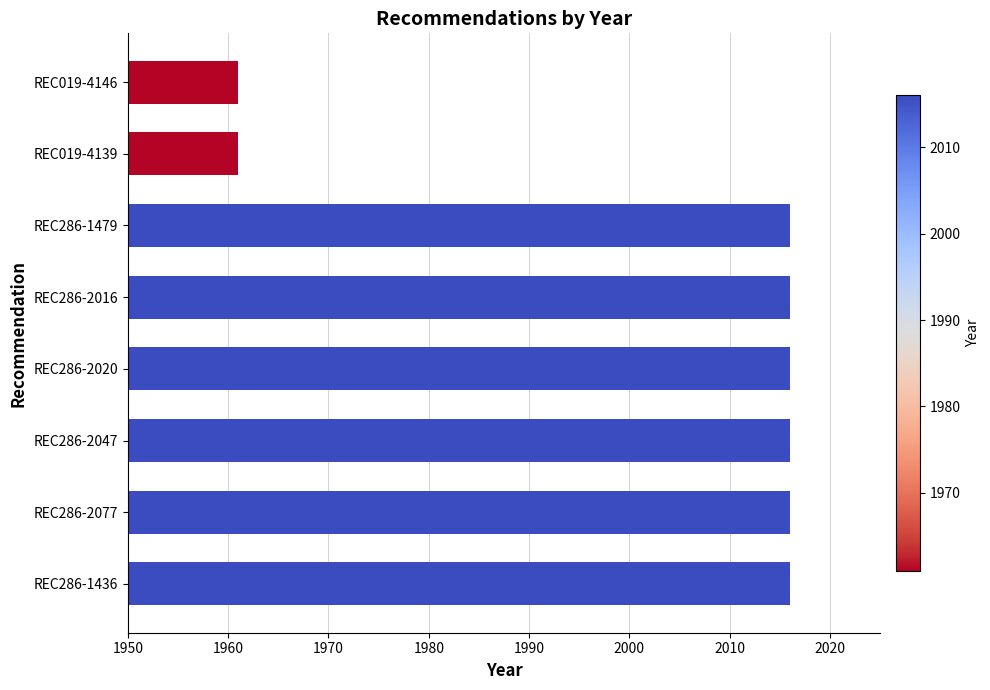

Approximately how many times larger is the value at REC019-4139 compared to REC286-1479?

1.0